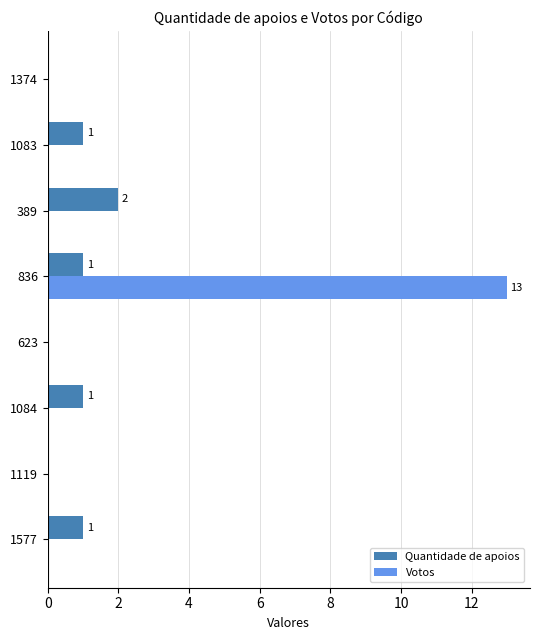

Is it true that Votos equals 0 at 1084?

True